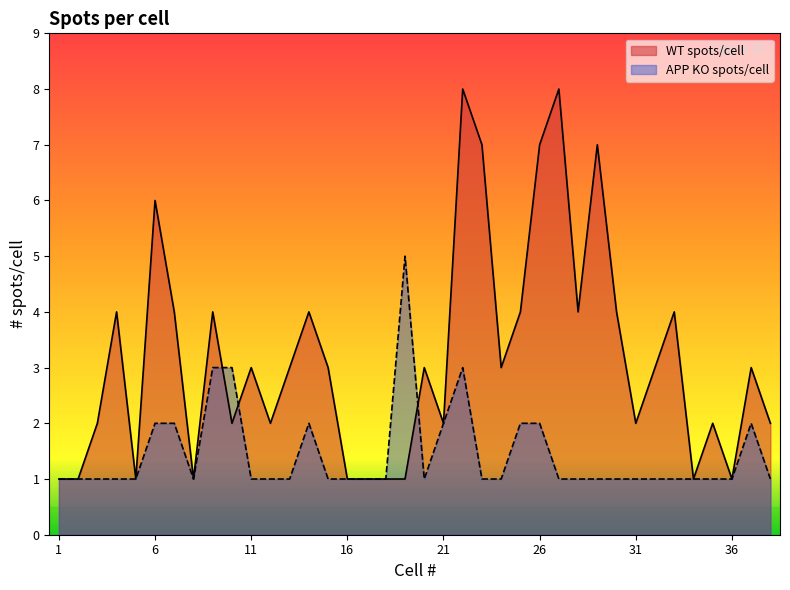

What is the average value of the APP KO spots/cell series?

1